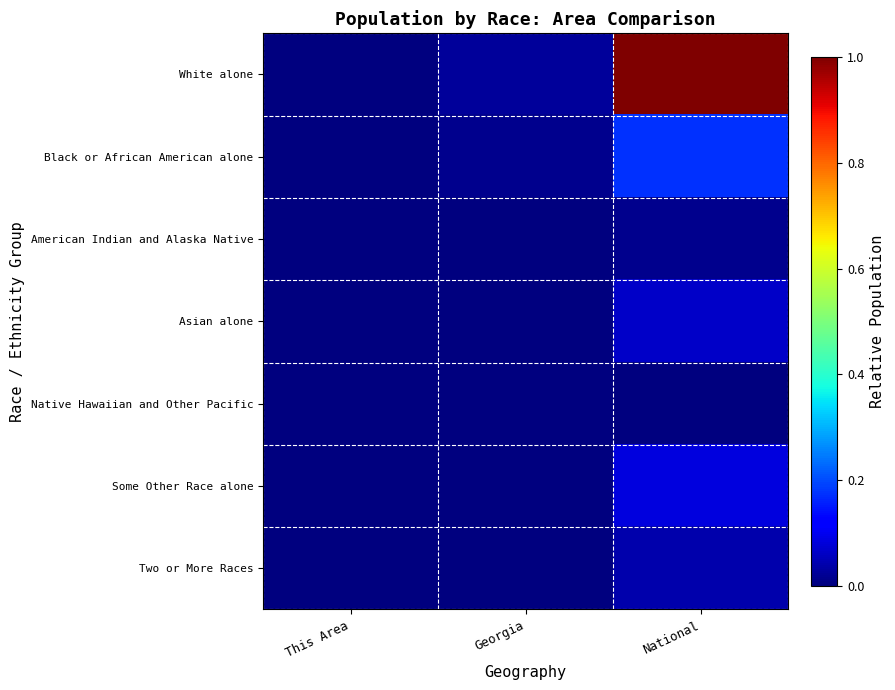

Rank the series at This Area from lowest to highest value.

Native Hawaiian and Other Pacific, American Indian and Alaska Native, Some Other Race alone, Two or More Races, Asian alone, Black or African American alone, White alone